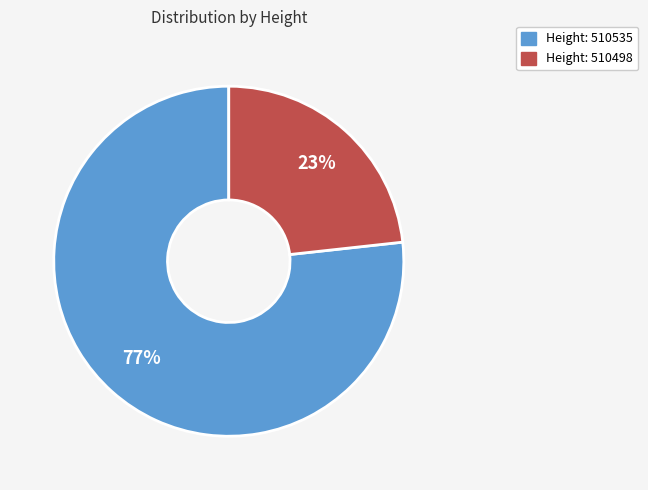

To the nearest percent, what is the average slice percentage?

50%